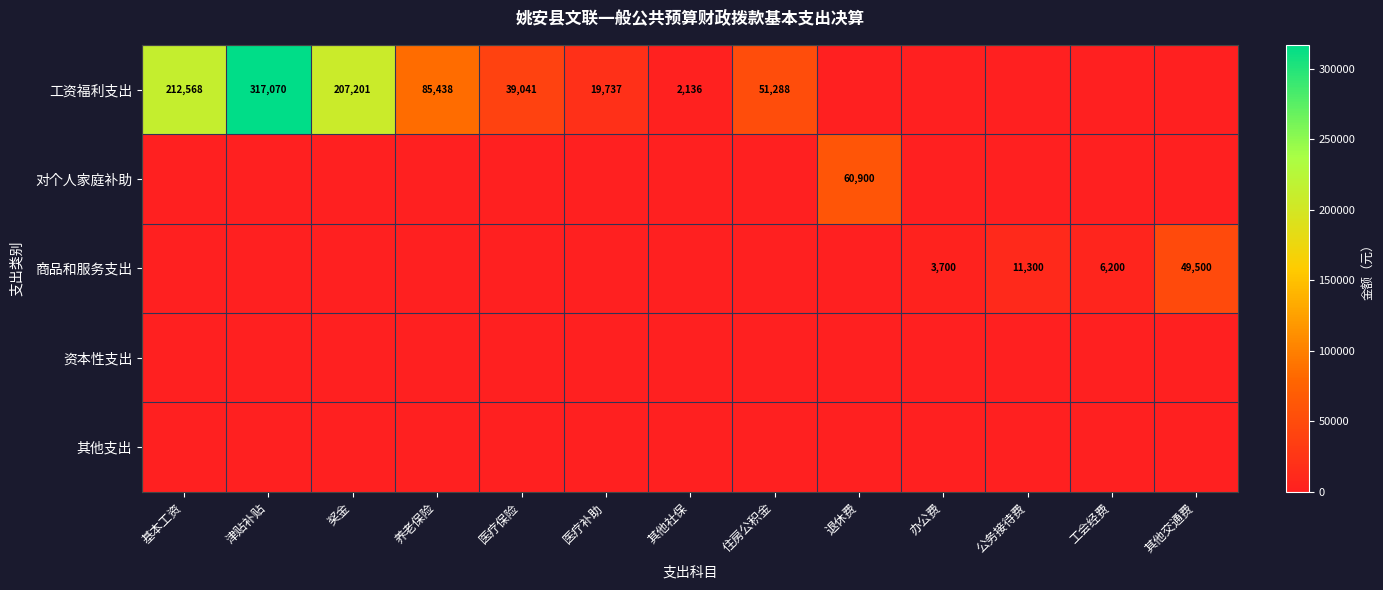

What is the difference between the 工资福利支出 values at 基本工资 and 奖金?

5367